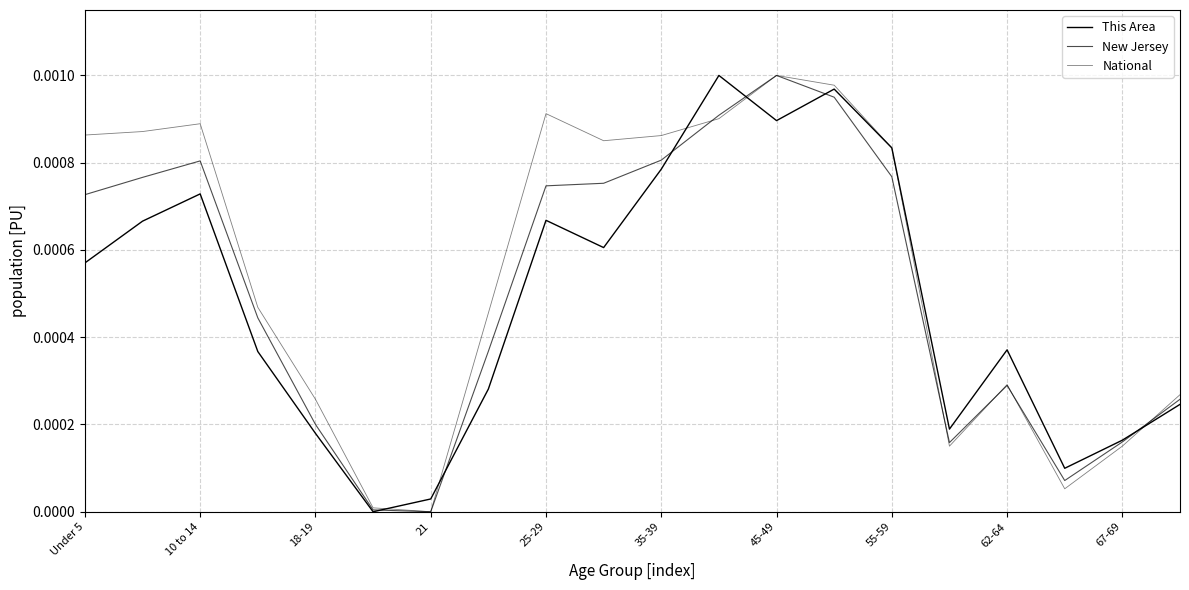

How many lines are shown in the chart?

3